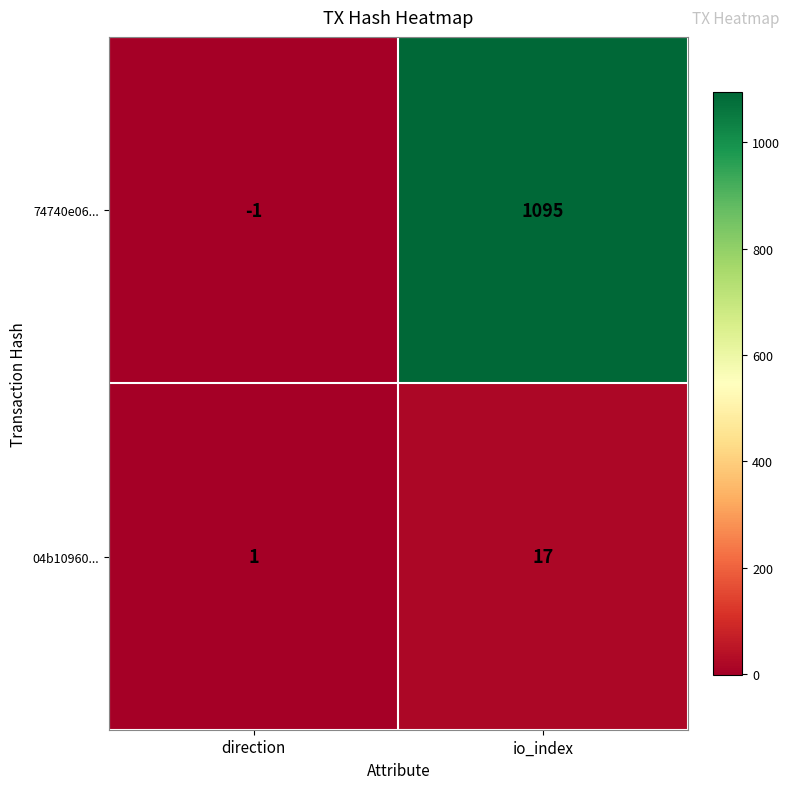

Rank the series at direction from lowest to highest value.

74740e06..., 04b10960...